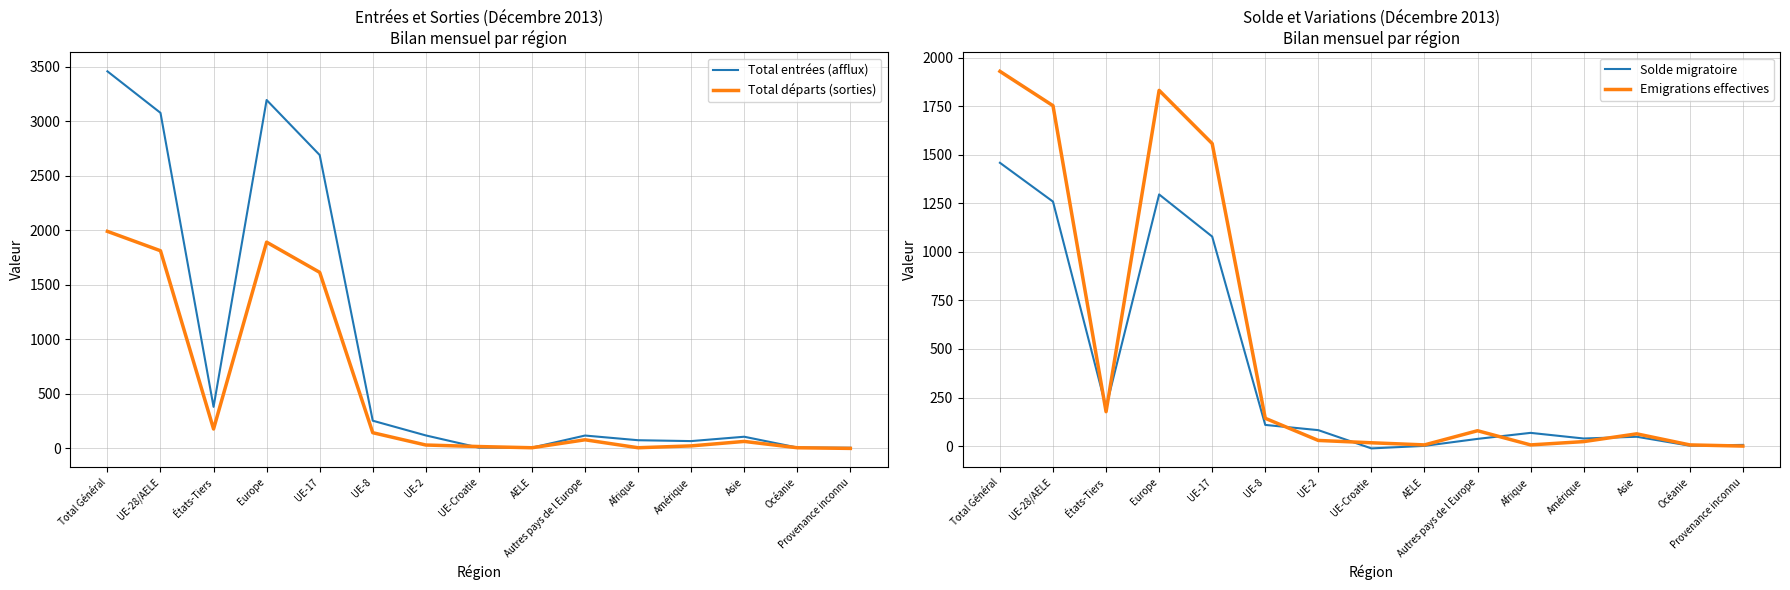

Where is Solde migratoire nearest to the value 723?

UE-17